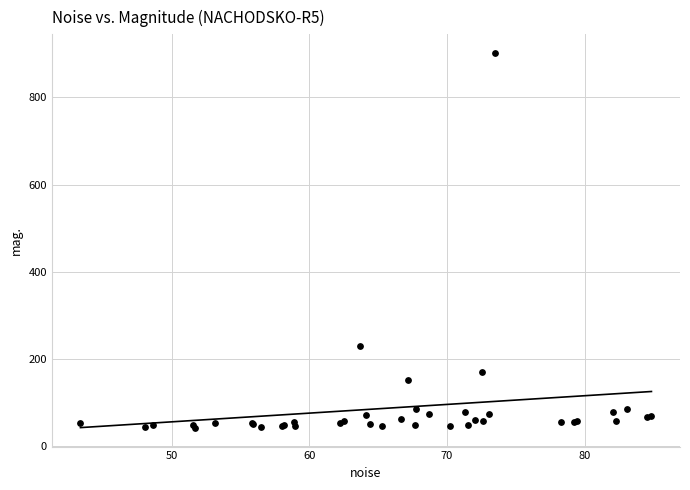

What Y value in the scatter plot is closest to 471?

230.8